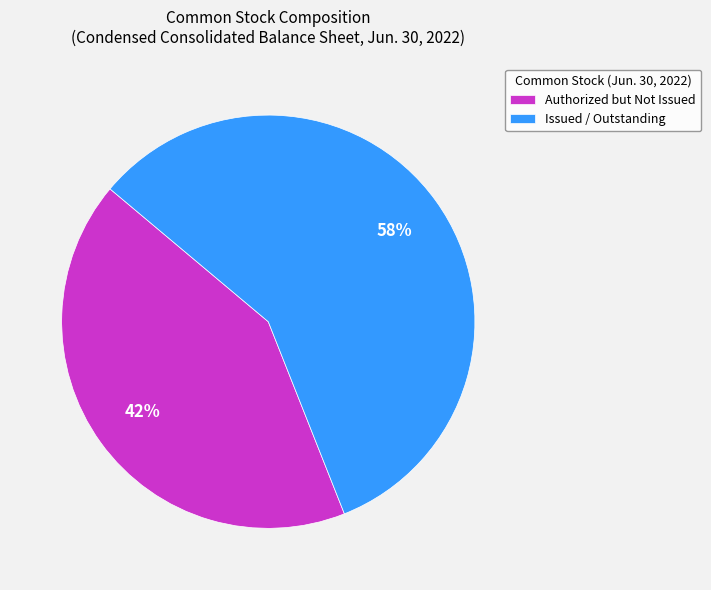

Is it true that Issued / Outstanding is 67% of the pie?

False